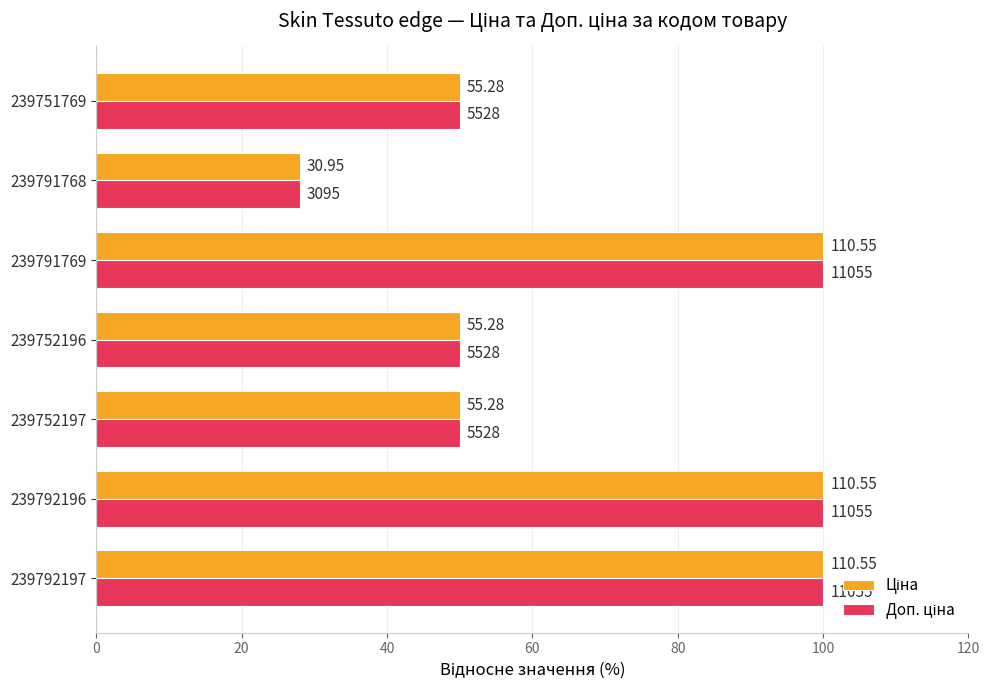

What is the average value of the Ціна series?

68.3